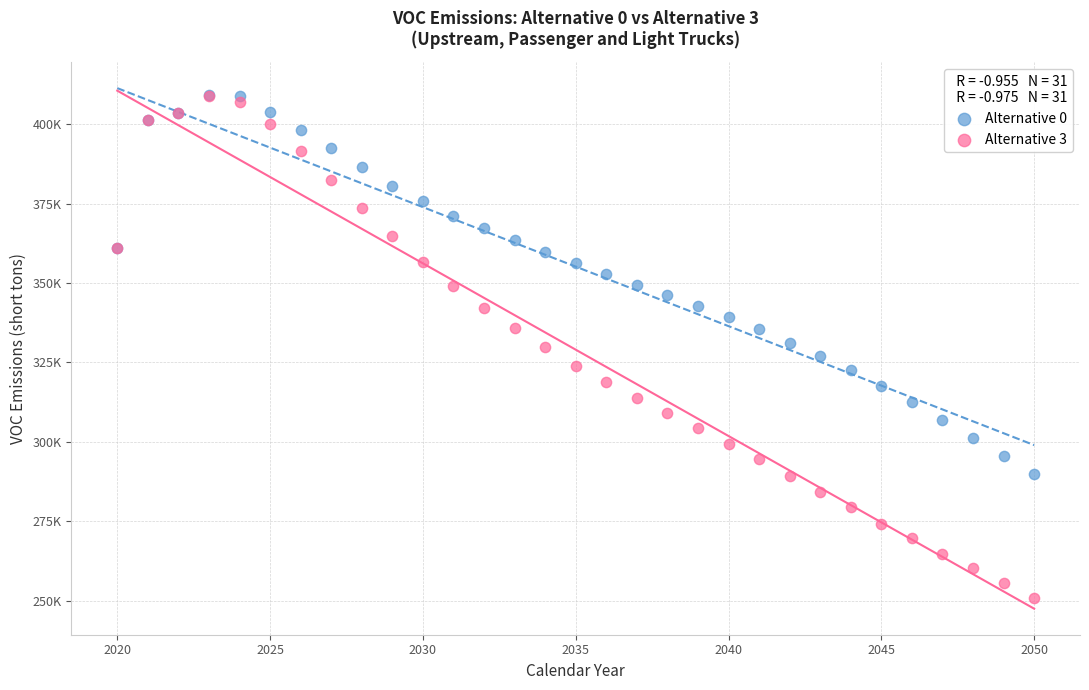

Which series has the widest spread of Y values?

Alternative 3